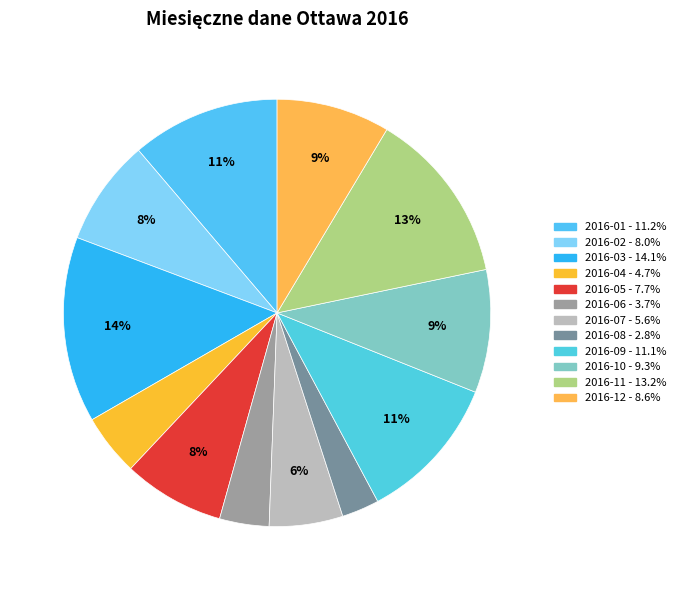

Between 2016-02 and 2016-04, which is larger?

2016-02